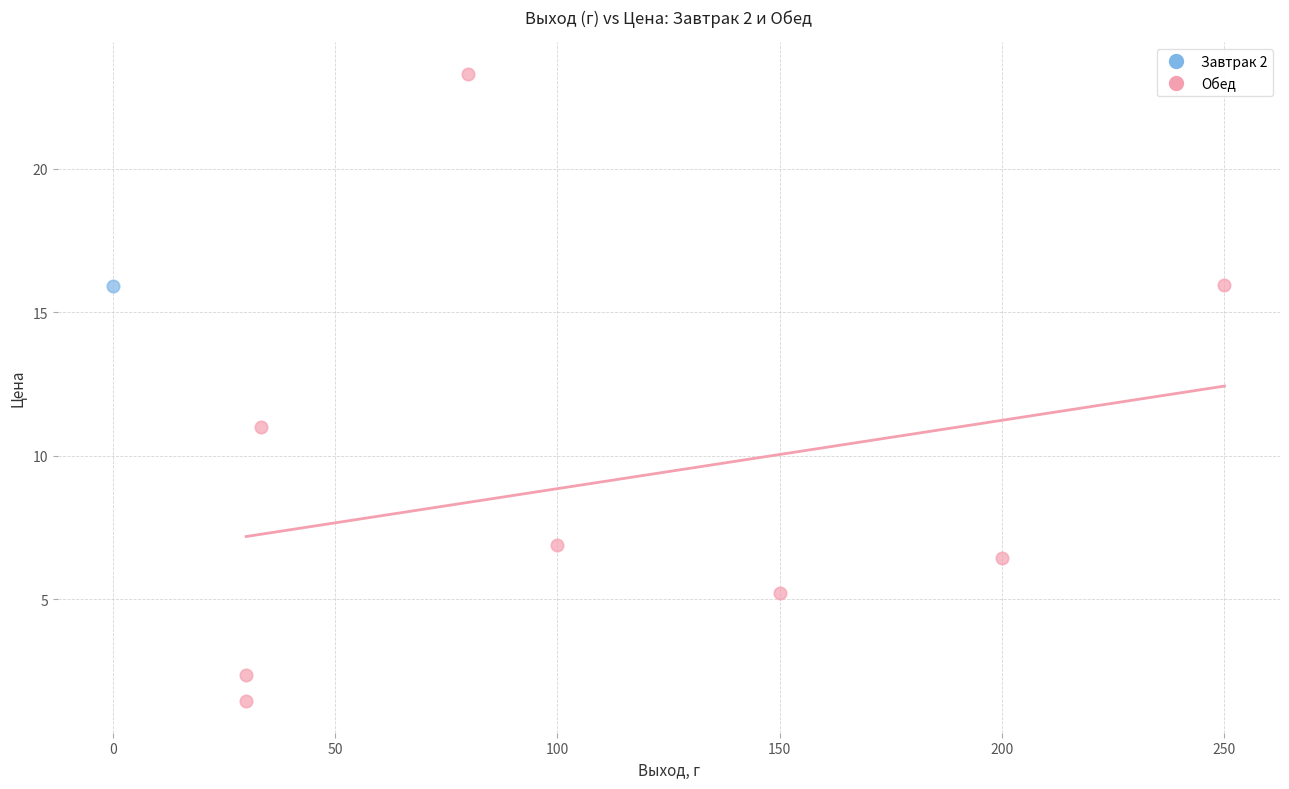

What are all the series names shown in the legend?

Завтрак 2, Обед